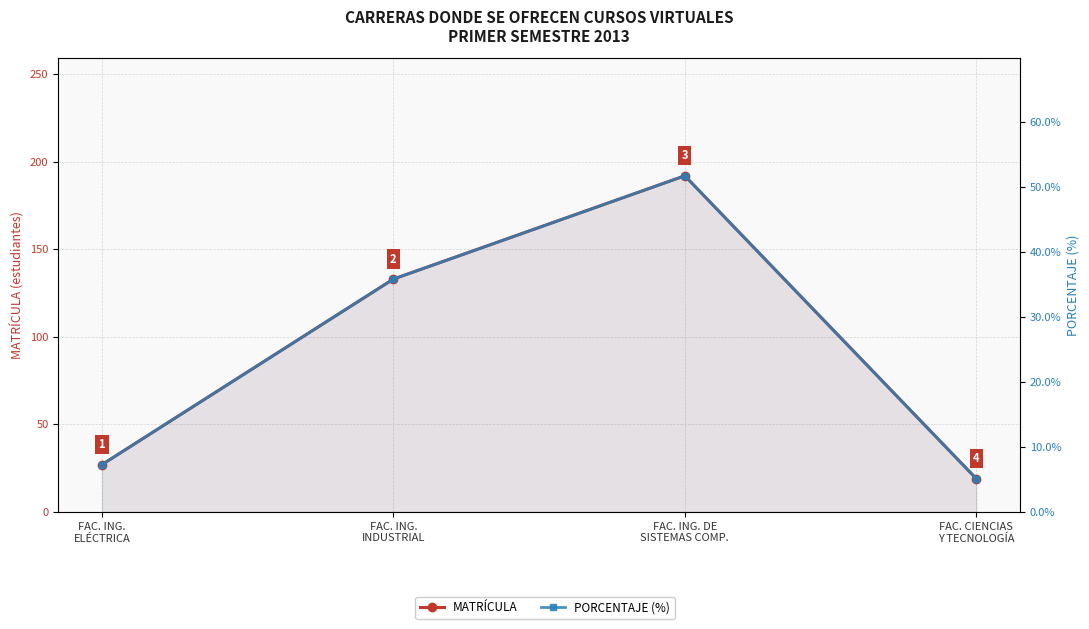

Count the number of categories in the chart.

4